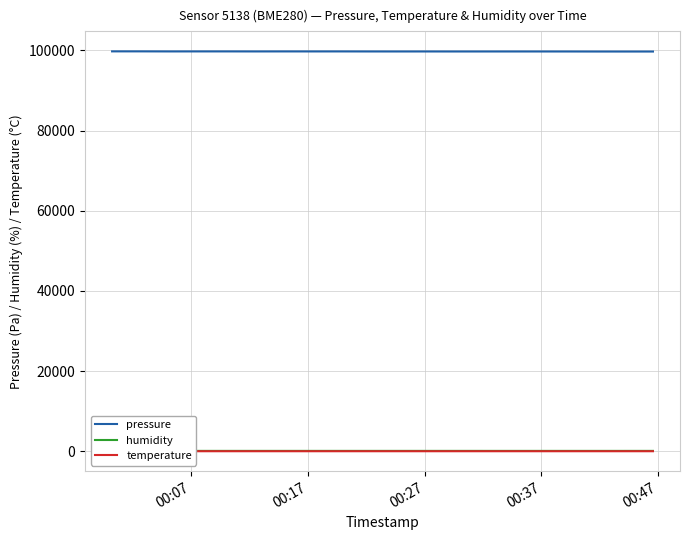

What is the minimum value for pressure?

99714.9